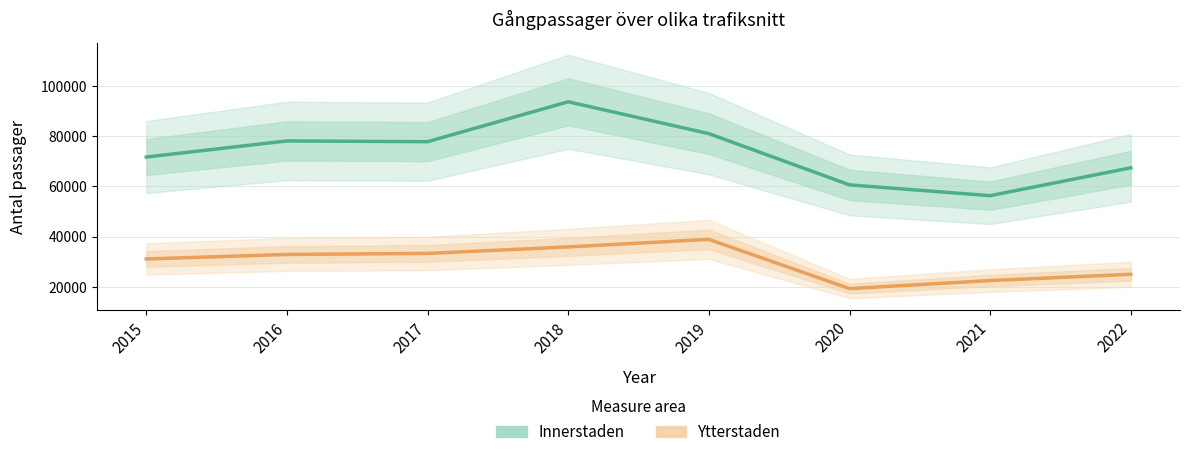

Count the number of categories in the chart.

8